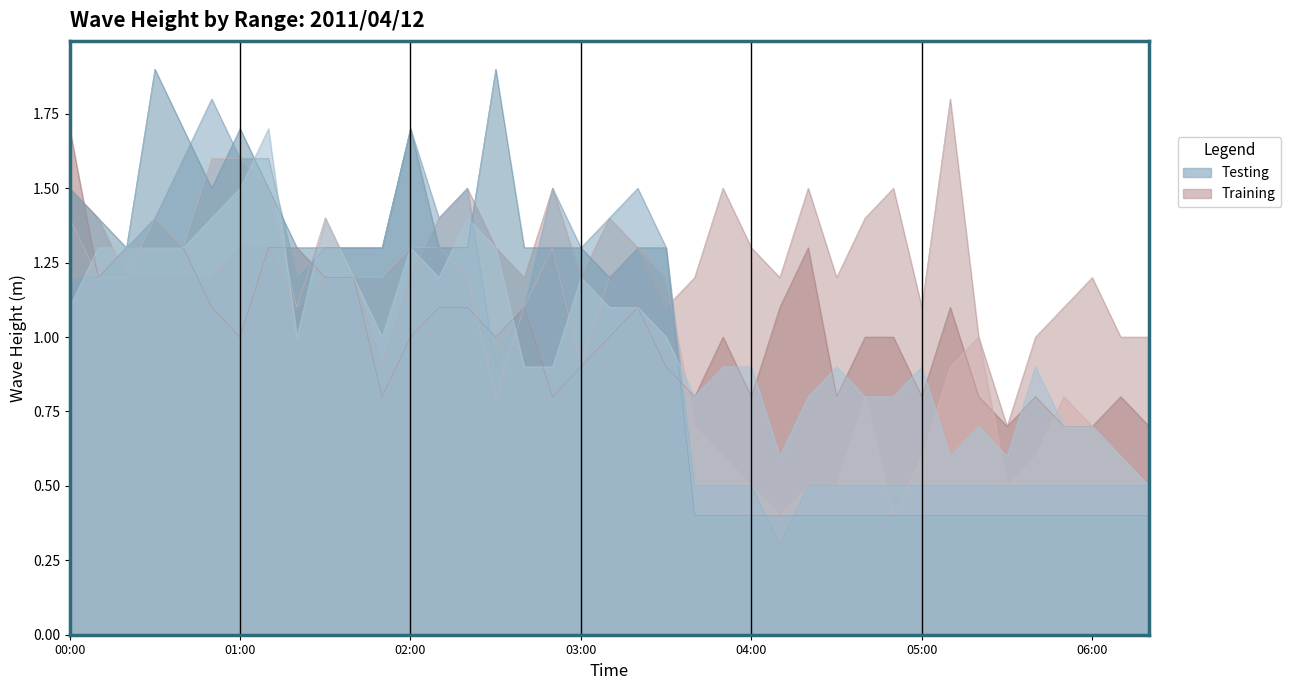

How many values in the 1.064 series are below 1?

18